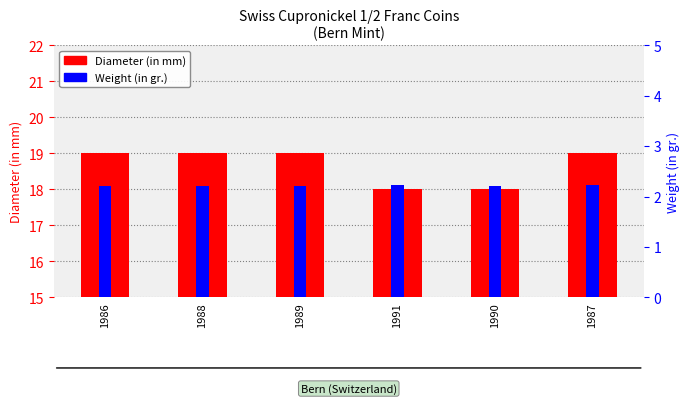

Which category has the highest value across all series?

1986